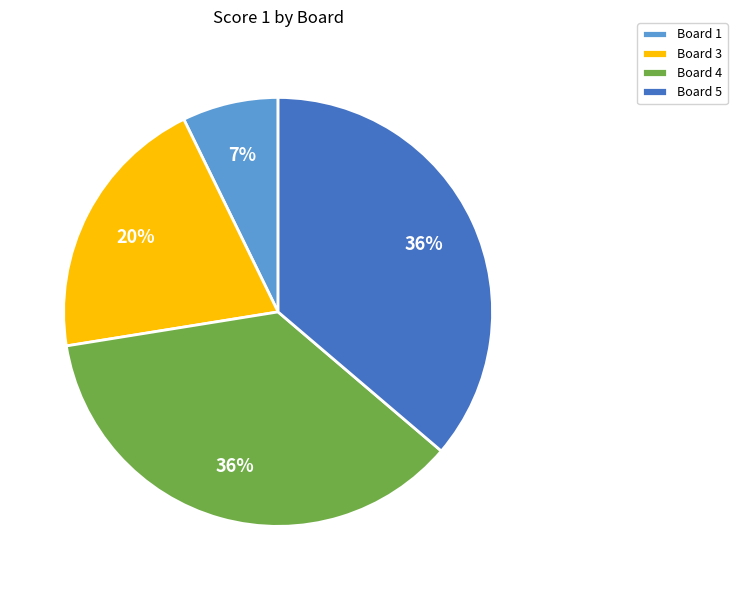

Does Board 3 represent more than half of the total?

No